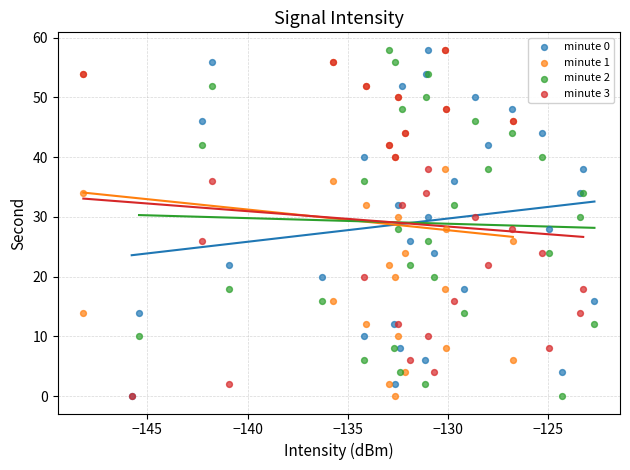

What are all the series names shown in the legend?

minute 0, minute 1, minute 2, minute 3